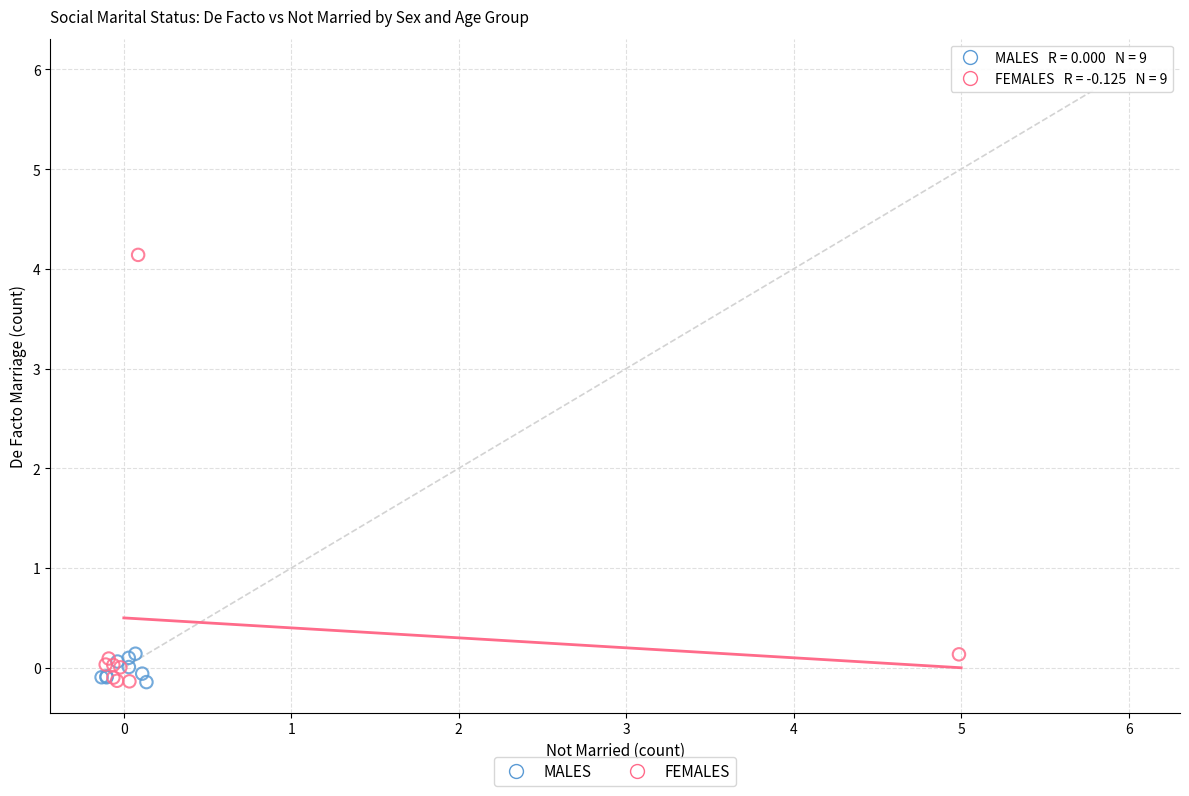

Which series has the largest Y range (max minus min)?

FEMALES